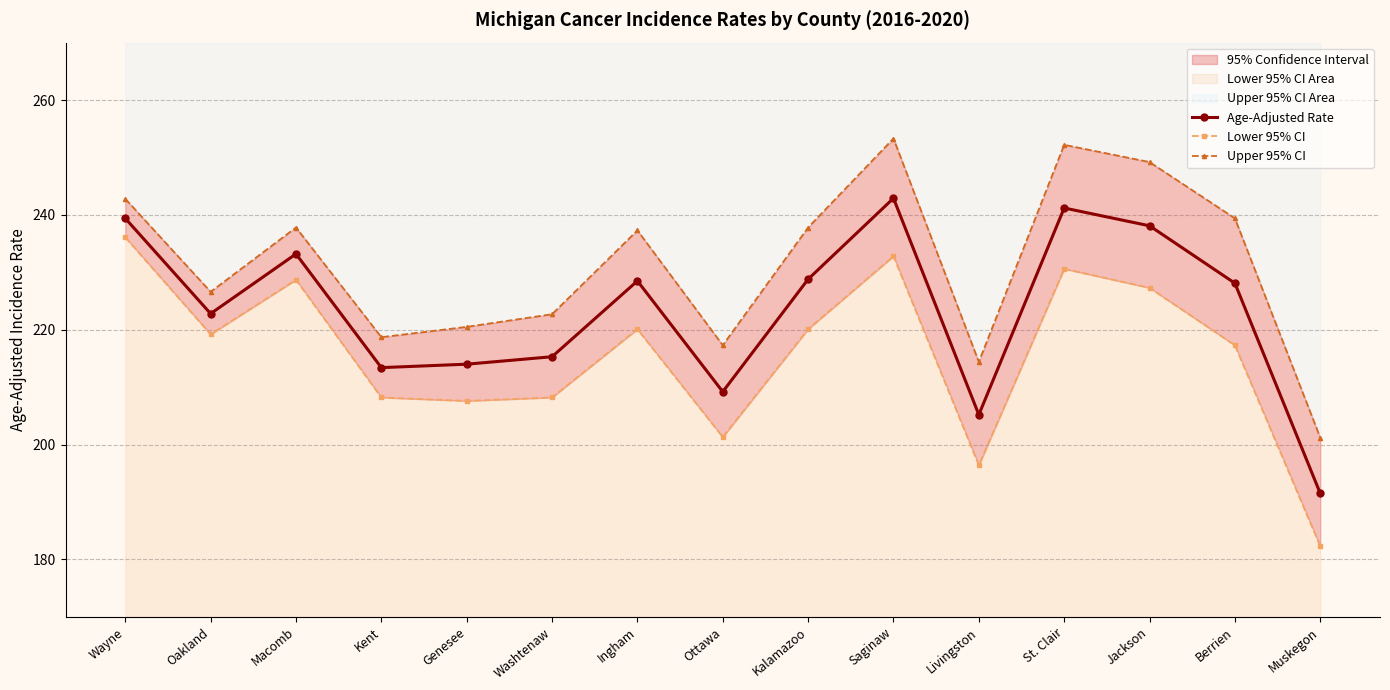

What value does the Age-Adjusted Rate series have at Saginaw?

242.9